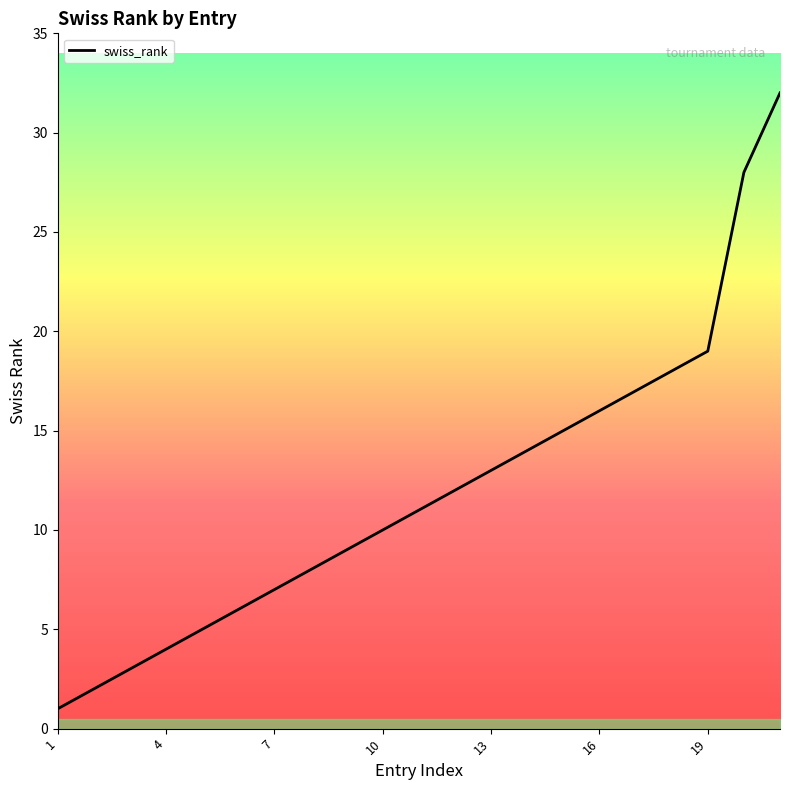

What is the maximum value shown in the chart?

32